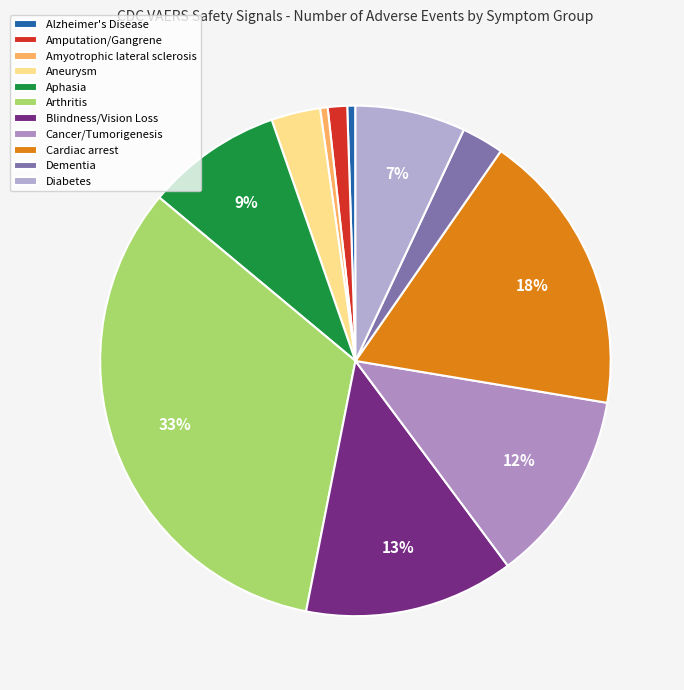

Count the number of slices in the pie.

11